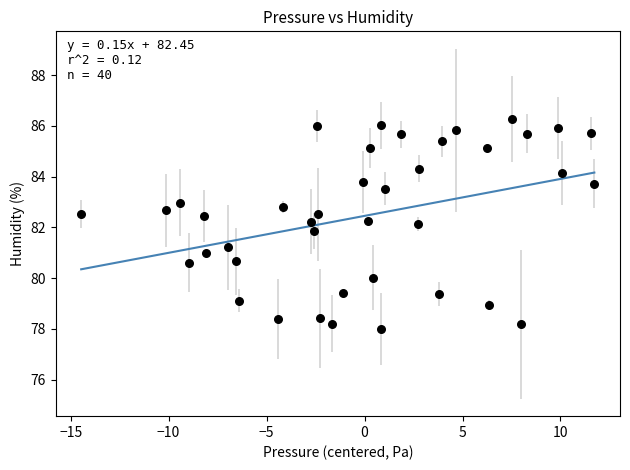

What is the range of Y values (max minus min)?

8.3